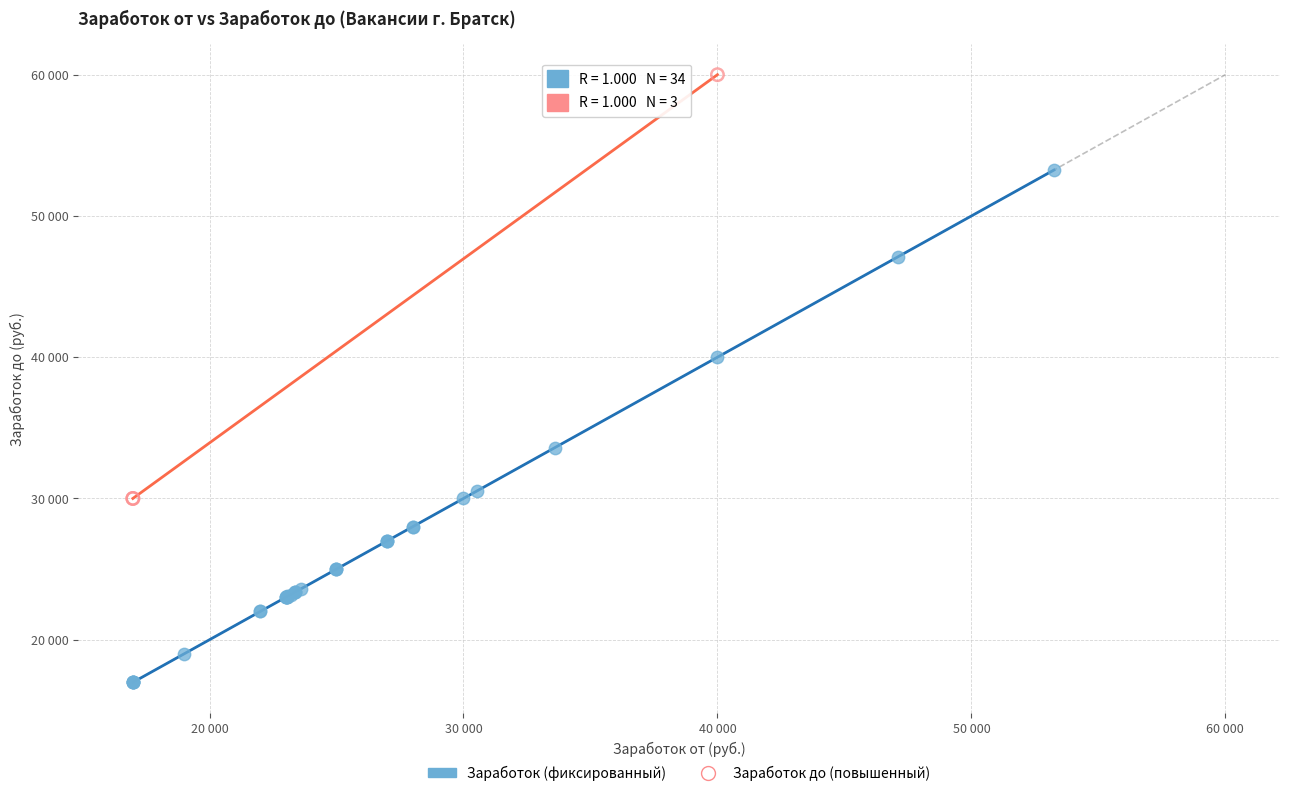

What are all the series names shown in the legend?

Заработок (фиксированный), Заработок до (повышенный)